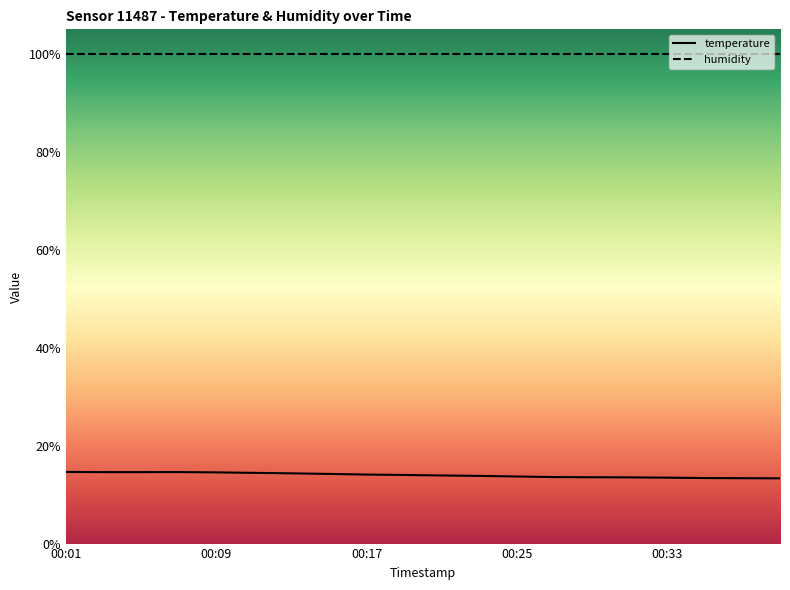

What is the average value?

14.0